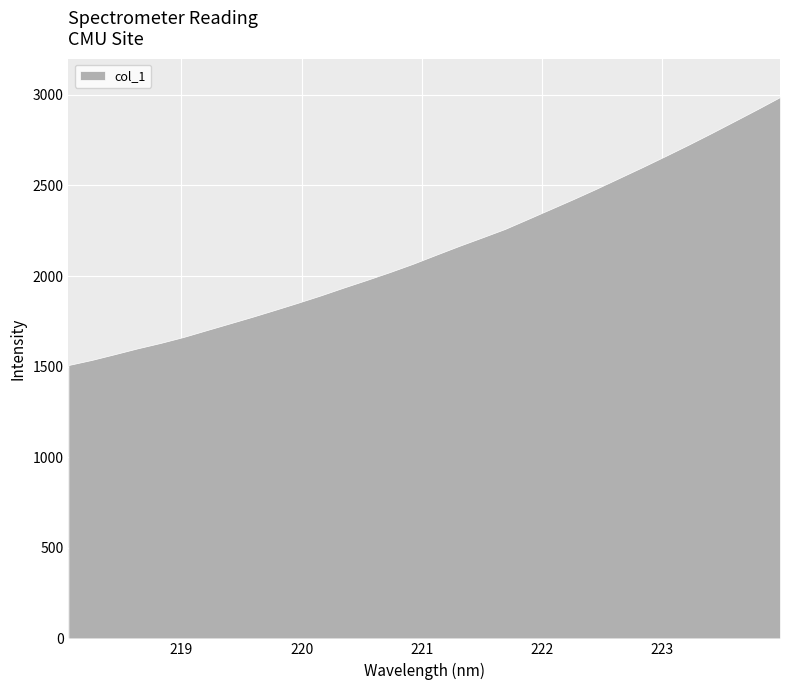

What is the greatest value displayed?

2988.2